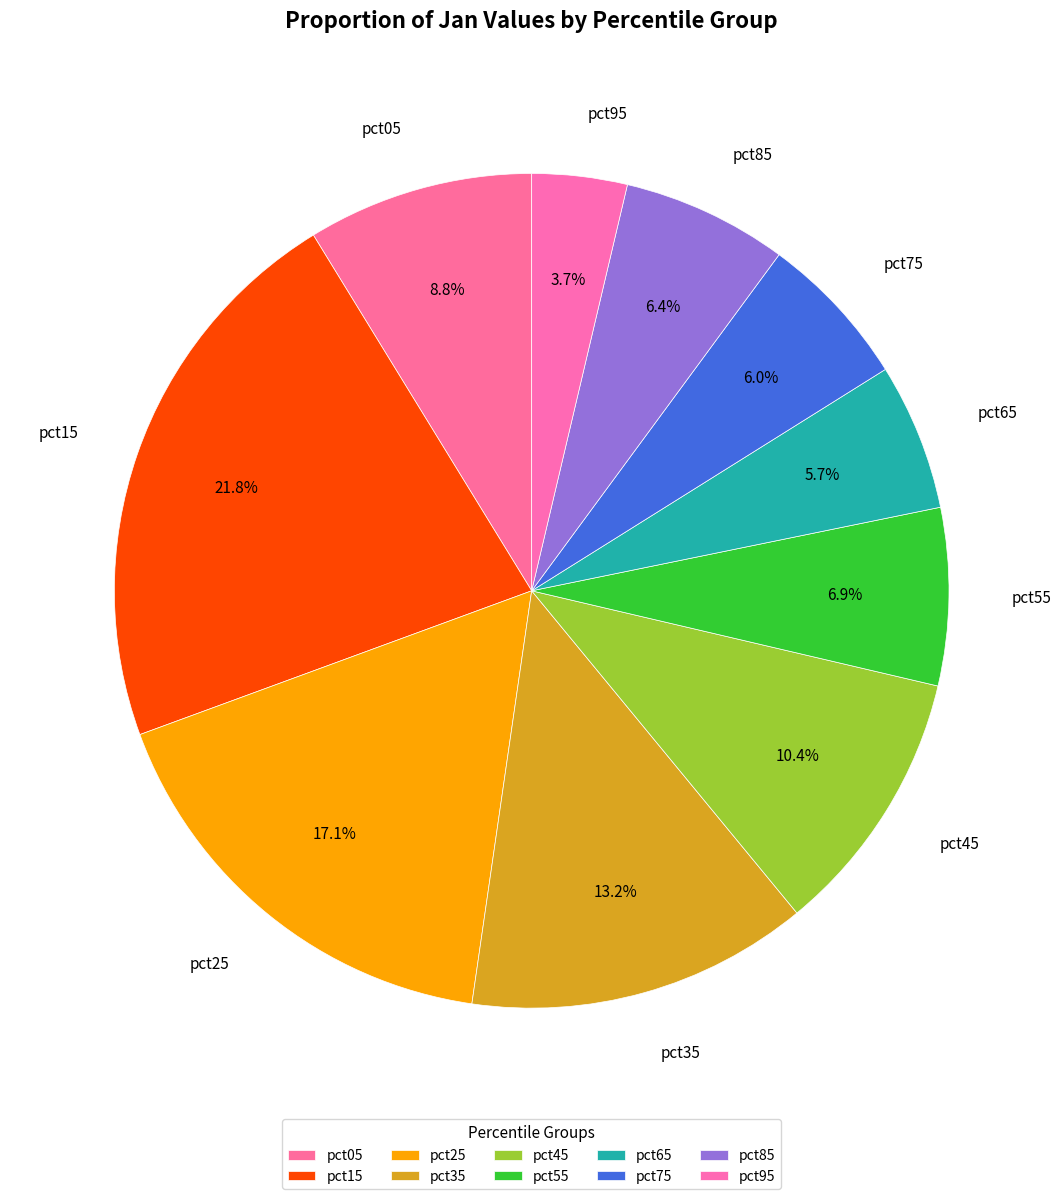

Which slice is the smallest?

pct95